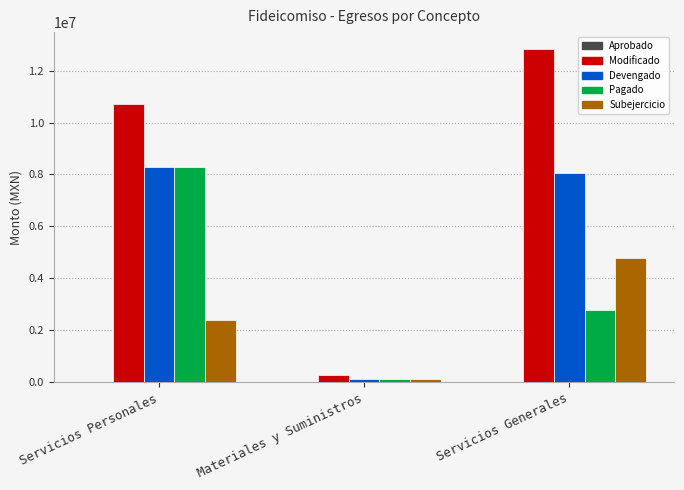

List the series in order of their overall mean, lowest first.

Subejercicio, Pagado, Devengado, Modificado